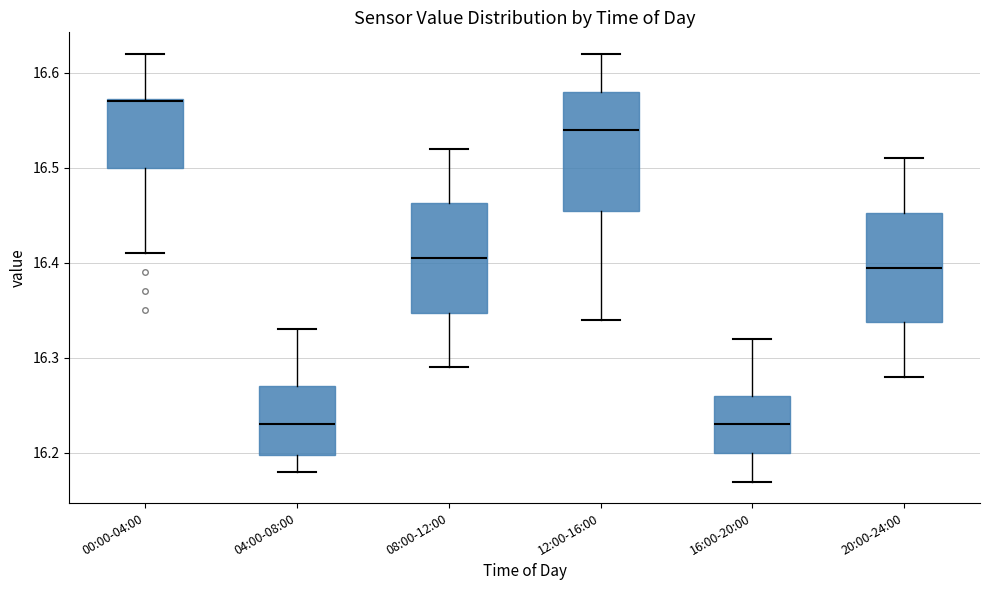

Where does the upper whisker of the box for 04:00-08:00 end on the y-axis? The values are not printed on the chart, so give them approximately, as read against the axis.

16.33